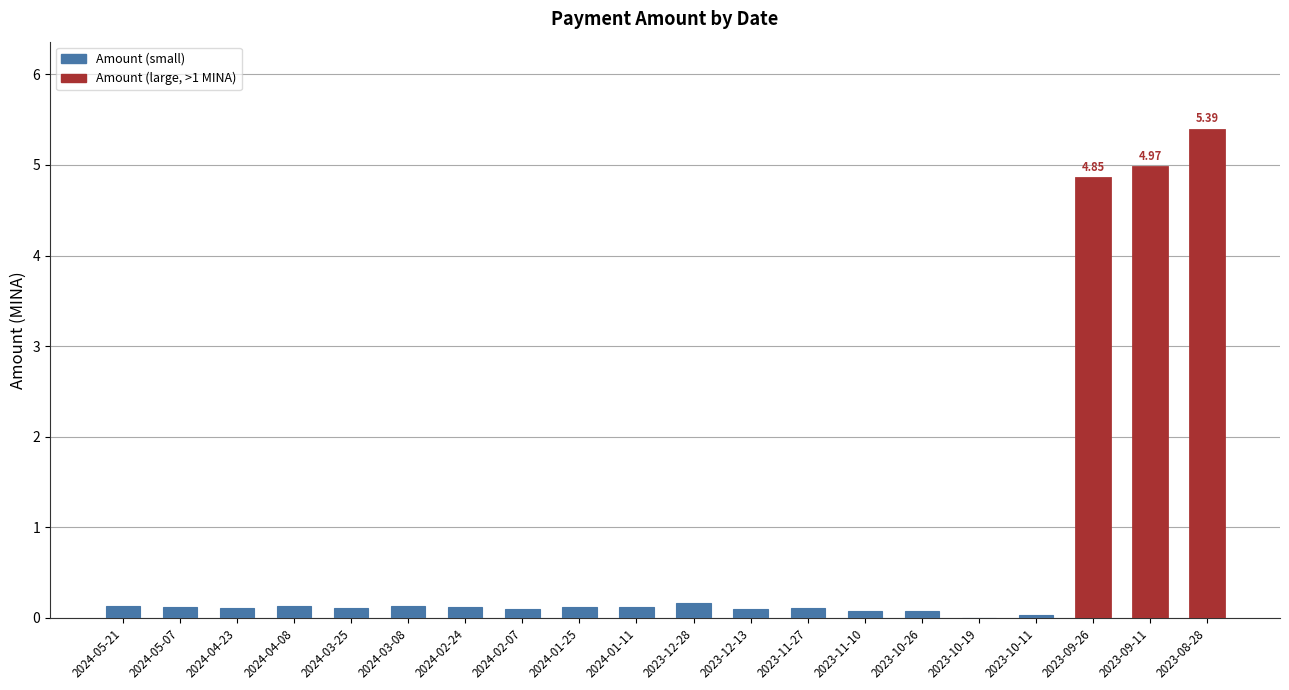

What is the sum of the values at 2024-01-25 and 2023-09-26?

5.0